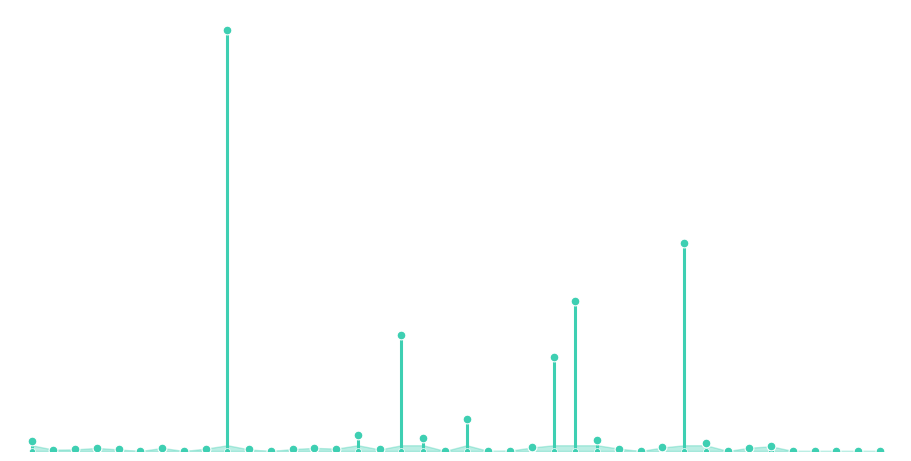

What is the change in value from 18 to 31?

-652.2